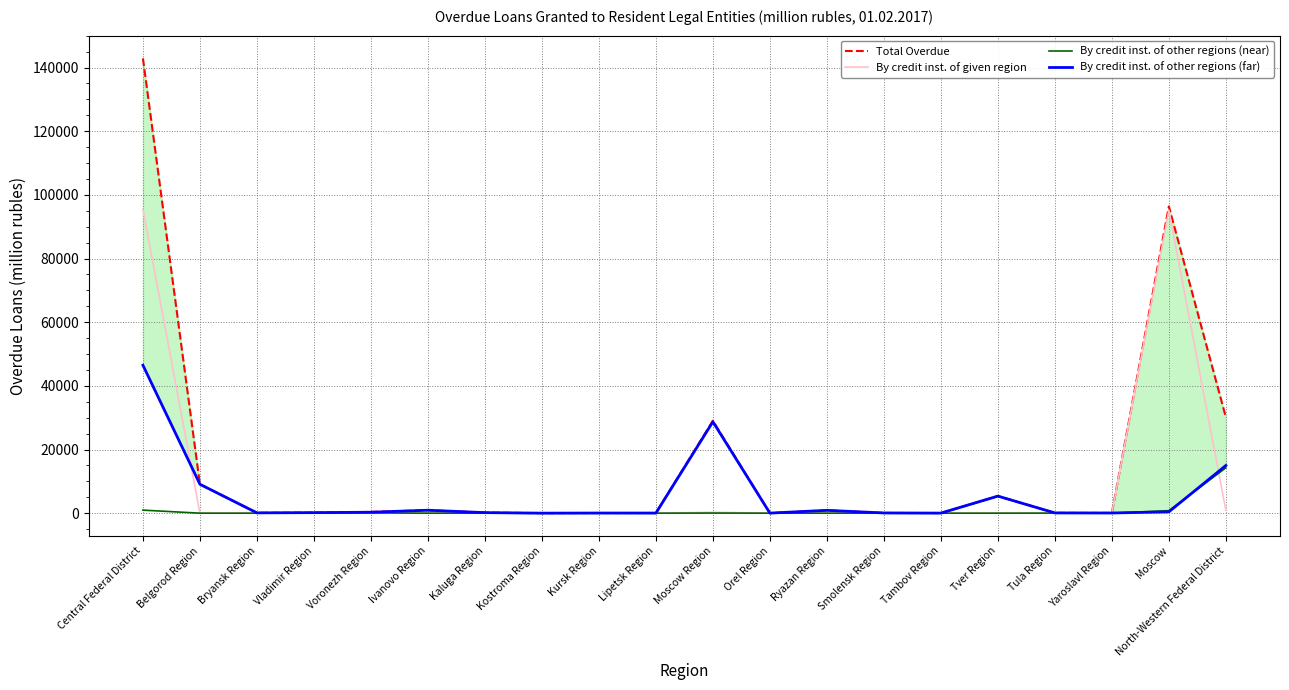

At which category is the sum across all series the highest?

Central Federal District